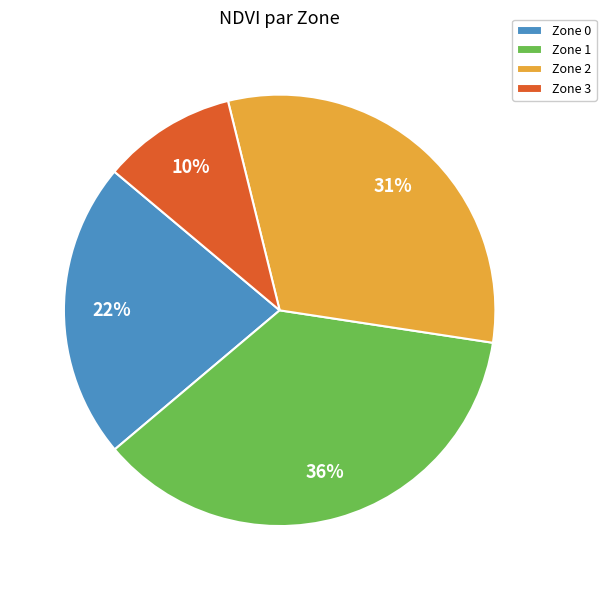

Does Zone 0 account for over 50% of the chart?

No